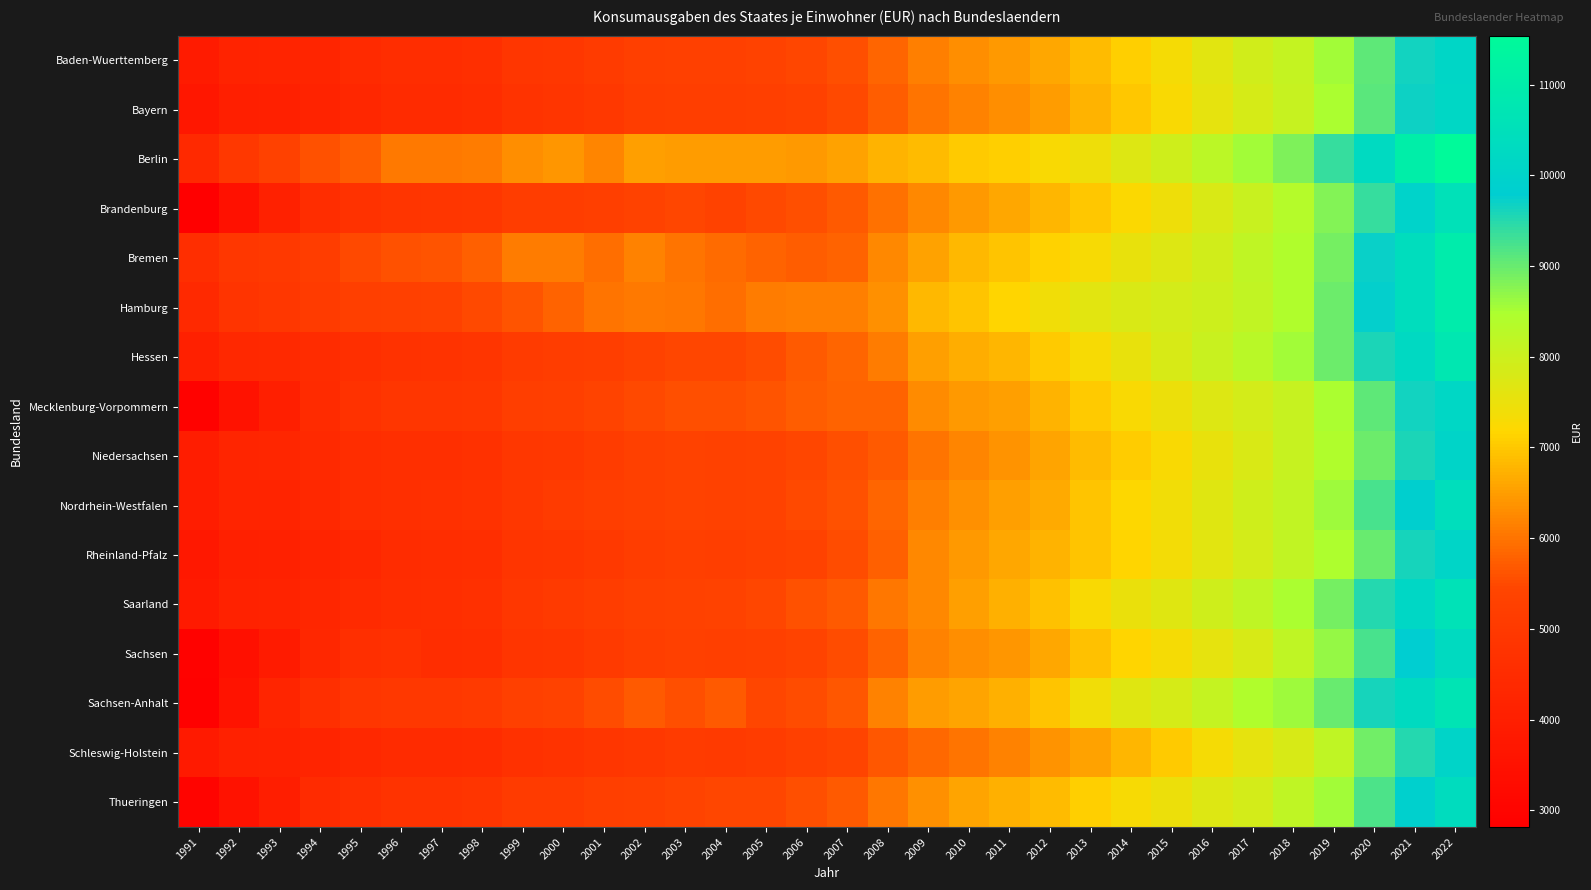

Count the number of data series in this chart.

16